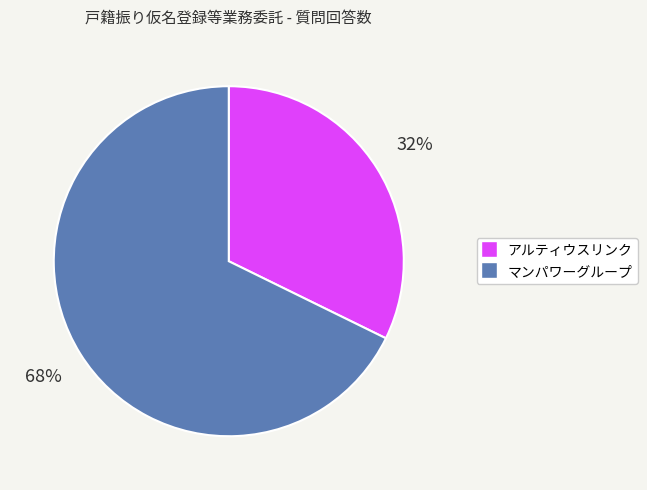

What is the smallest slice in the pie chart?

アルティウスリンク